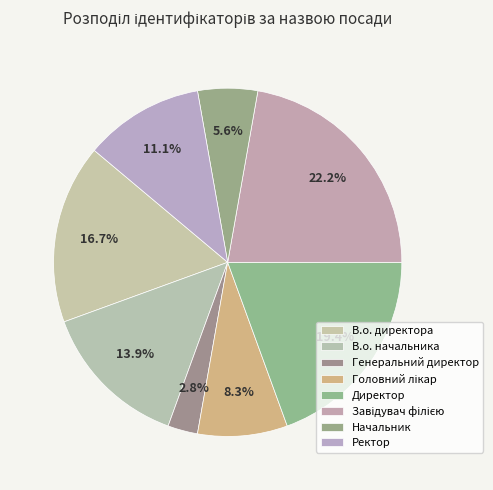

Rank the categories by value from lowest to highest.

Генеральний директор, Начальник, Головний лікар, Ректор, В.о. начальника, В.о. директора, Директор, Завідувач філією